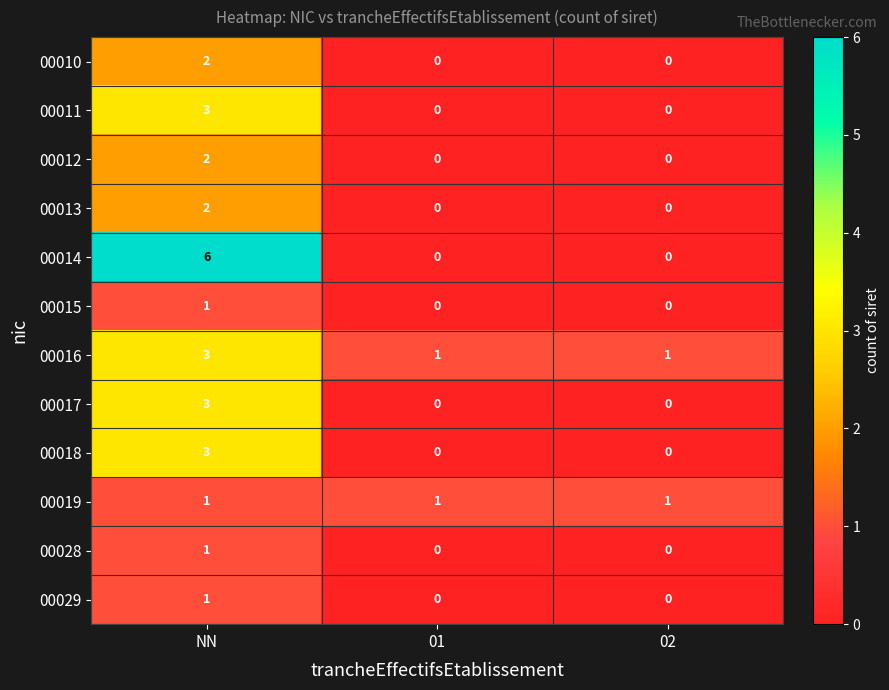

What is the sum of the 00018 values at 01 and NN?

3